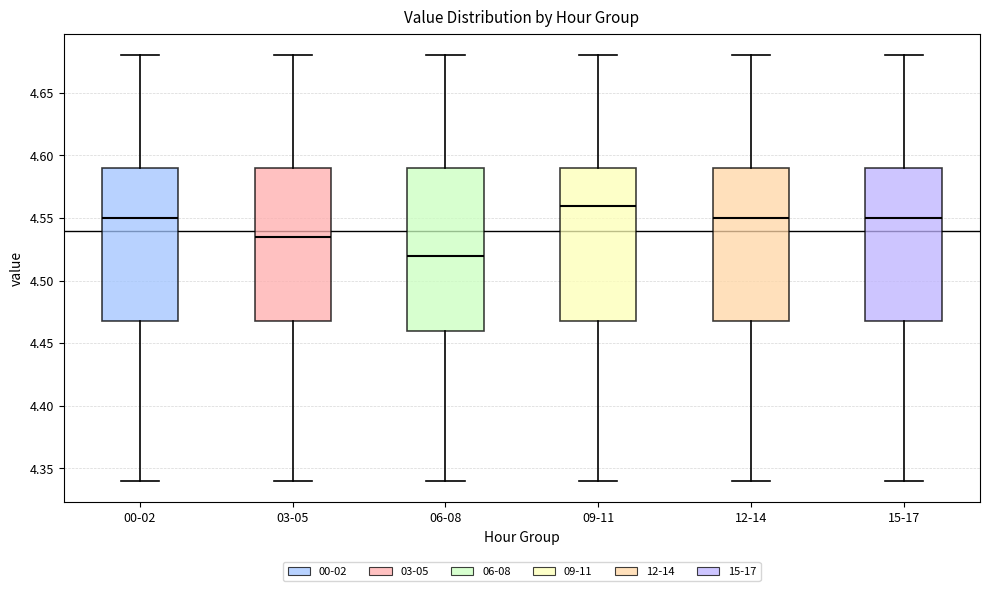

Reading left to right, read every box against the y-axis: the position of its median line, the range the box covers, and the ends of its whiskers. The values are not printed on the chart, so give them approximately, as read against the axis.

00-02: median 4.550, box 4.470 to 4.590, whiskers 4.340 to 4.680
03-05: median 4.535, box 4.470 to 4.590, whiskers 4.340 to 4.680
06-08: median 4.520, box 4.460 to 4.590, whiskers 4.340 to 4.680
09-11: median 4.560, box 4.470 to 4.590, whiskers 4.340 to 4.680
12-14: median 4.550, box 4.470 to 4.590, whiskers 4.340 to 4.680
15-17: median 4.550, box 4.470 to 4.590, whiskers 4.340 to 4.680